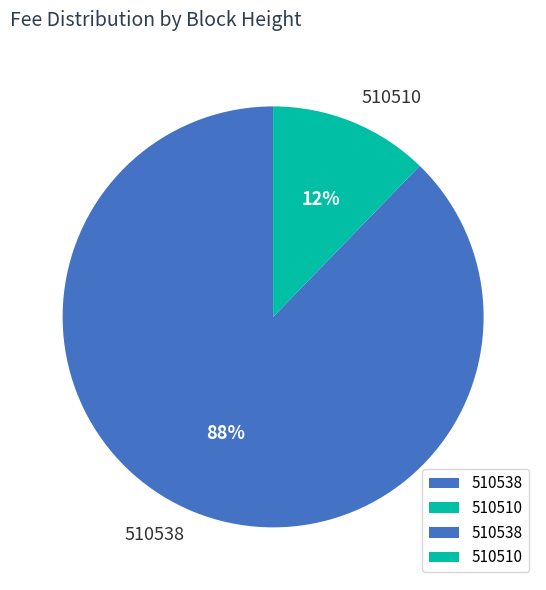

Rank the categories by value from highest to lowest.

510538, 510510